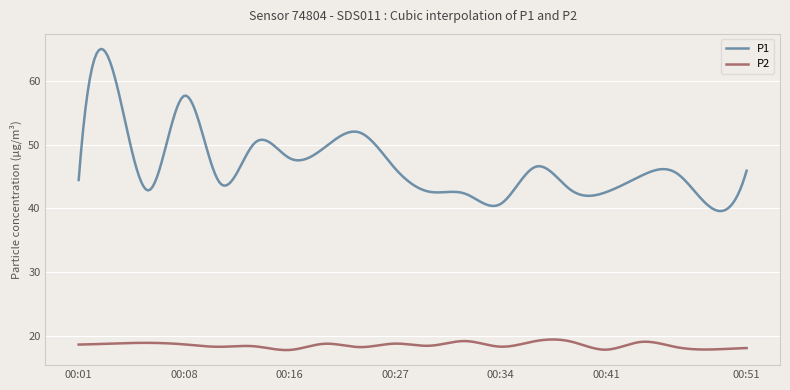

At how many categories does at least one series exceed 30?

300